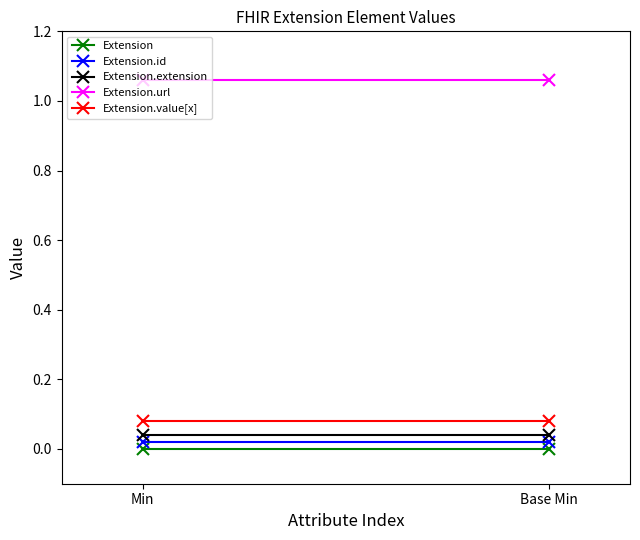

List the labels in order of Extension value, largest first.

Min, Base Min